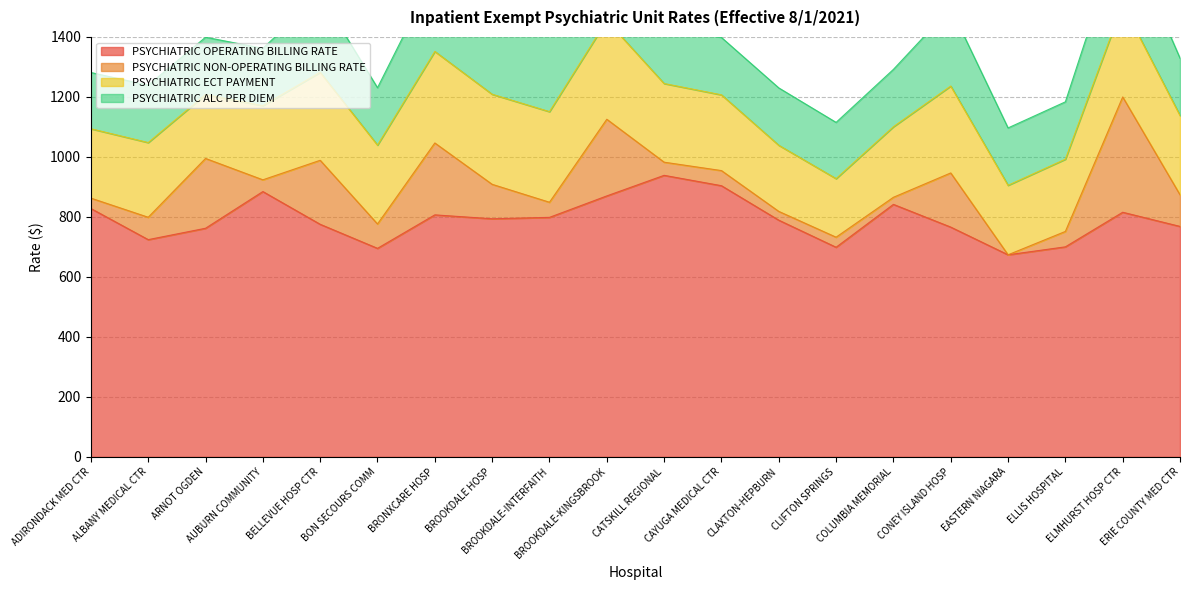

What is the difference between the PSYCHIATRIC NON-OPERATING BILLING RATE values at CLIFTON SPRINGS and BELLEVUE HOSP CTR?

179.9